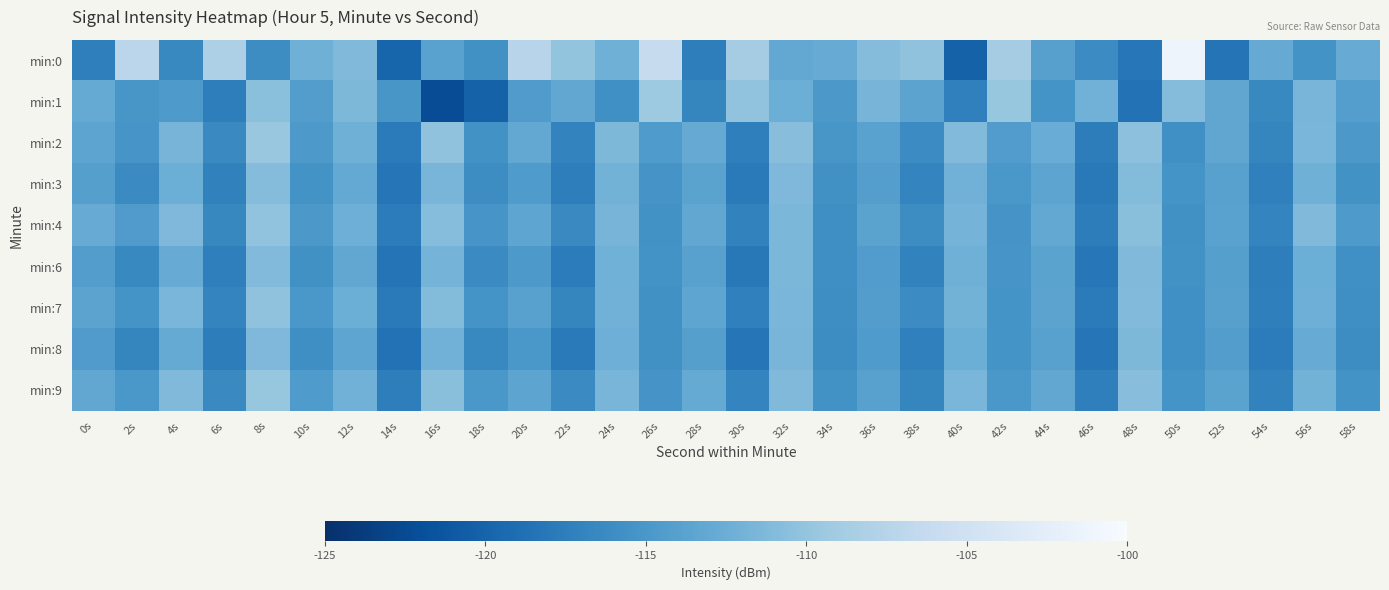

Reading left to right, extract all data points from this chart.

min:0: 0s=-117.3	2s=-107.1	4s=-116.5	6s=-108.2	8s=-116.1	10s=-112.2	12s=-111.2	14s=-119.9	16s=-113.8	18s=-115.6	20s=-107.4	22s=-110.0	24s=-112.3	26s=-106.1	28s=-117.5	30s=-108.8	32s=-113.2	34s=-112.8	36s=-110.9	38s=-110.2	40s=-120.2	42s=-108.9	44s=-114.0	46s=-116.1	48s=-118.1	50s=-101.2	52s=-118.4	54s=-112.9	56s=-115.4	58s=-112.8
min:1: 0s=-113.0	2s=-115.1	4s=-114.7	6s=-117.5	8s=-110.5	10s=-114.3	12s=-111.4	14s=-115.1	16s=-122.2	18s=-120.1	20s=-114.5	22s=-113.2	24s=-115.8	26s=-109.3	28s=-116.7	30s=-110.1	32s=-112.5	34s=-114.9	36s=-111.8	38s=-113.6	40s=-117.2	42s=-109.8	44s=-115.4	46s=-112.1	48s=-118.6	50s=-110.9	52s=-113.3	54s=-116.5	56s=-111.7	58s=-114.2
min:2: 0s=-113.5	2s=-115.2	4s=-111.8	6s=-116.4	8s=-109.6	10s=-114.8	12s=-112.3	14s=-117.7	16s=-110.2	18s=-115.6	20s=-113.1	22s=-116.9	24s=-111.4	26s=-114.6	28s=-112.8	30s=-117.3	32s=-110.7	34s=-115.1	36s=-113.8	38s=-116.2	40s=-111.1	42s=-114.4	44s=-112.6	46s=-117.5	48s=-110.4	50s=-115.8	52s=-113.3	54s=-116.7	56s=-111.6	58s=-114.9
min:3: 0s=-114.1	2s=-116.3	4s=-112.5	6s=-117.1	8s=-110.9	10s=-115.5	12s=-113.0	14s=-118.2	16s=-111.7	18s=-116.1	20s=-114.6	22s=-117.4	24s=-112.0	26s=-115.3	28s=-113.7	30s=-117.8	32s=-111.3	34s=-115.7	36s=-114.2	38s=-116.8	40s=-112.1	42s=-115.0	44s=-113.5	46s=-117.9	48s=-111.0	50s=-115.4	52s=-113.9	54s=-117.2	56s=-112.3	58s=-115.6
min:4: 0s=-112.7	2s=-114.5	4s=-111.3	6s=-116.6	8s=-110.1	10s=-114.9	12s=-112.4	14s=-117.6	16s=-110.8	18s=-115.2	20s=-113.4	22s=-116.4	24s=-111.8	26s=-115.6	28s=-113.2	30s=-117.0	32s=-111.5	34s=-115.9	36s=-113.7	38s=-116.1	40s=-111.9	42s=-115.3	44s=-113.1	46s=-117.5	48s=-110.6	50s=-115.7	52s=-113.8	54s=-116.8	56s=-111.2	58s=-114.7
min:6: 0s=-114.3	2s=-116.5	4s=-112.7	6s=-117.3	8s=-111.1	10s=-115.7	12s=-113.2	14s=-118.4	16s=-111.9	18s=-116.3	20s=-114.8	22s=-117.6	24s=-112.2	26s=-115.5	28s=-113.9	30s=-118.0	32s=-111.5	34s=-115.9	36s=-114.4	38s=-117.0	40s=-112.3	42s=-115.2	44s=-113.7	46s=-118.1	48s=-111.2	50s=-115.6	52s=-114.1	54s=-117.4	56s=-112.5	58s=-115.8
min:7: 0s=-113.6	2s=-115.4	4s=-111.6	6s=-116.8	8s=-110.2	10s=-115.0	12s=-112.5	14s=-117.8	16s=-111.0	18s=-115.4	20s=-113.9	22s=-116.7	24s=-112.1	26s=-115.7	28s=-113.4	30s=-117.2	32s=-111.6	34s=-116.0	36s=-114.3	38s=-116.2	40s=-112.0	42s=-115.4	44s=-113.6	46s=-117.7	48s=-111.1	50s=-115.8	52s=-114.0	54s=-117.3	56s=-112.4	58s=-115.9
min:8: 0s=-114.5	2s=-116.7	4s=-112.9	6s=-117.5	8s=-111.3	10s=-115.9	12s=-113.4	14s=-118.6	16s=-112.1	18s=-116.5	20s=-115.0	22s=-117.8	24s=-112.4	26s=-115.7	28s=-114.1	30s=-118.2	32s=-111.7	34s=-116.1	36s=-114.6	38s=-117.2	40s=-112.5	42s=-115.4	44s=-113.9	46s=-118.3	48s=-111.4	50s=-115.8	52s=-114.3	54s=-117.6	56s=-112.7	58s=-116.1
min:9: 0s=-113.2	2s=-115.0	4s=-111.2	6s=-116.4	8s=-109.8	10s=-114.6	12s=-112.1	14s=-117.4	16s=-110.6	18s=-115.0	20s=-113.5	22s=-116.3	24s=-111.7	26s=-115.3	28s=-112.9	30s=-116.8	32s=-111.2	34s=-115.6	36s=-113.9	38s=-116.7	40s=-111.6	42s=-115.0	44s=-113.2	46s=-117.3	48s=-110.7	50s=-115.4	52s=-113.7	54s=-117.0	56s=-112.0	58s=-115.5